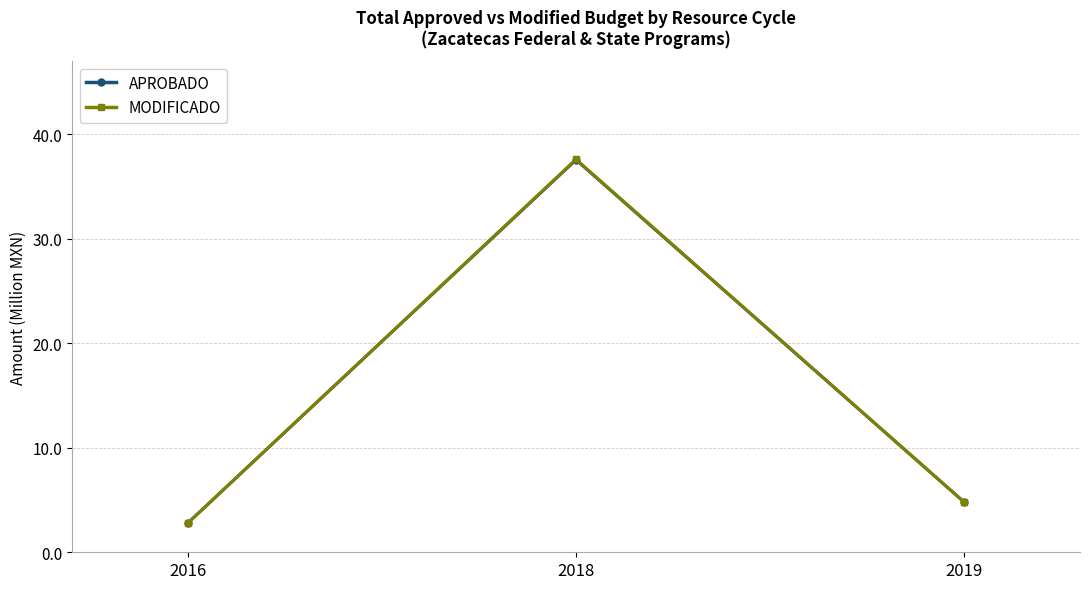

The APROBADO series shows 37.5 at 2018. True or false?

True